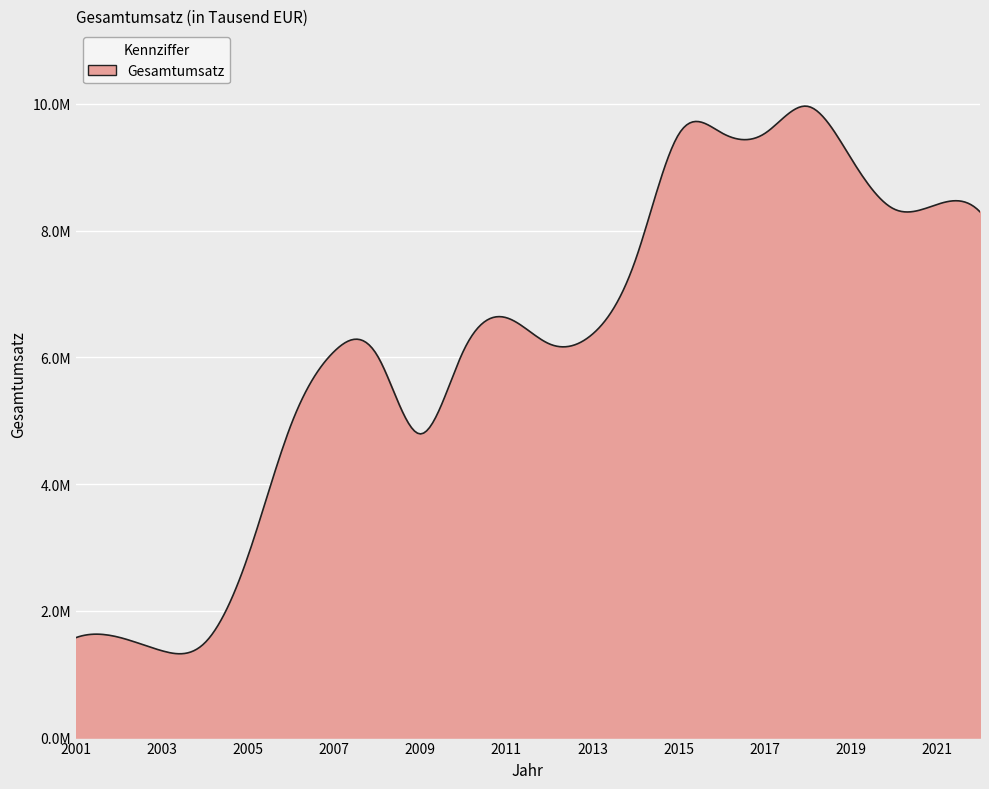

At which category does the chart reach its peak across all series?

2018